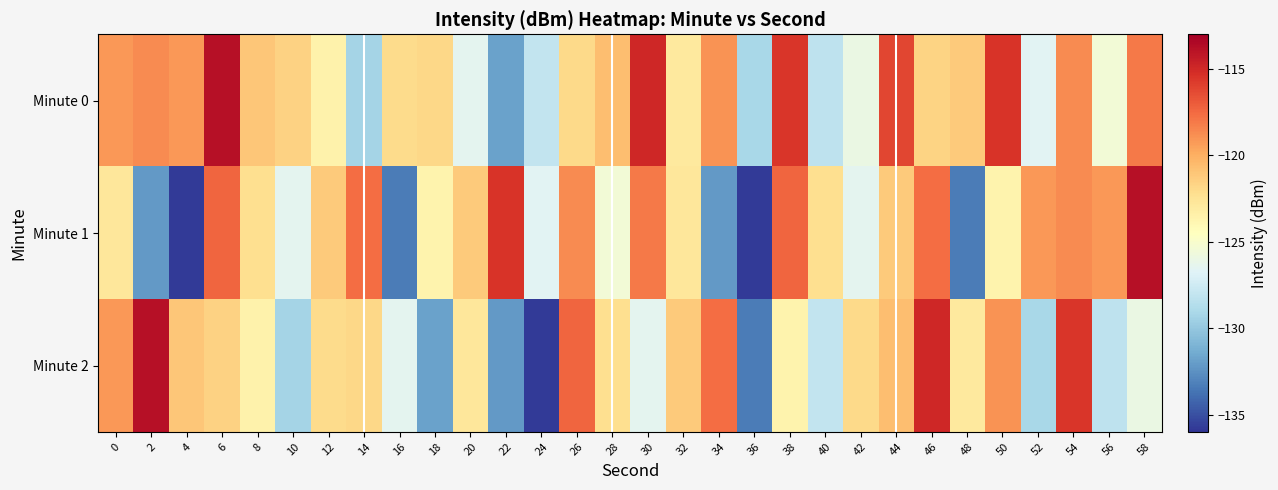

How many data points does each series have?

30